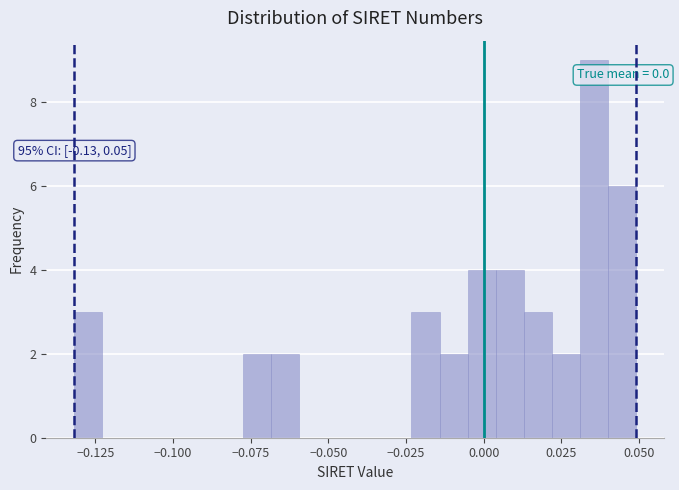

Around what value on the x-axis is the tallest bar? Give the approximate position of its centre, as read against the axis.

0.035